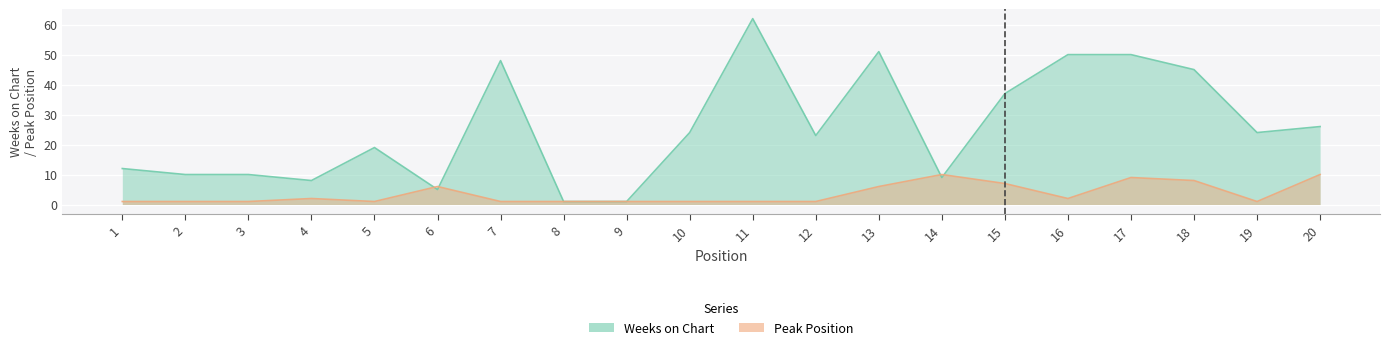

Reading left to right, extract all data points from this chart.

Weeks on Chart: 1=12	2=10	3=10	4=8	5=19	6=5	7=48	8=1	9=1	10=24	11=62	12=23	13=51	14=9	15=37	16=50	17=50	18=45	19=24	20=26
Peak Position: 1=1	2=1	3=1	4=2	5=1	6=6	7=1	8=1	9=1	10=1	11=1	12=1	13=6	14=10	15=7	16=2	17=9	18=8	19=1	20=10